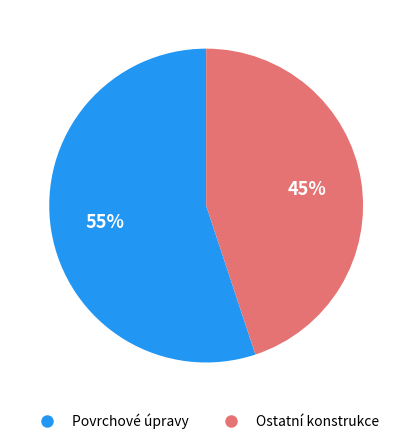

To the nearest percent, what is the average slice percentage?

50%